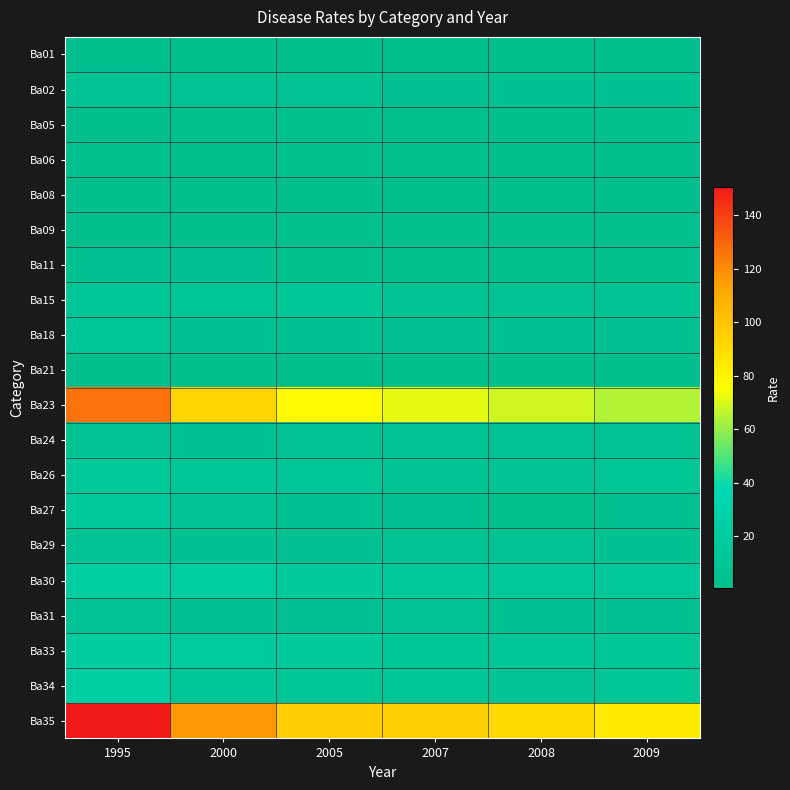

How many series are shown in this chart?

20